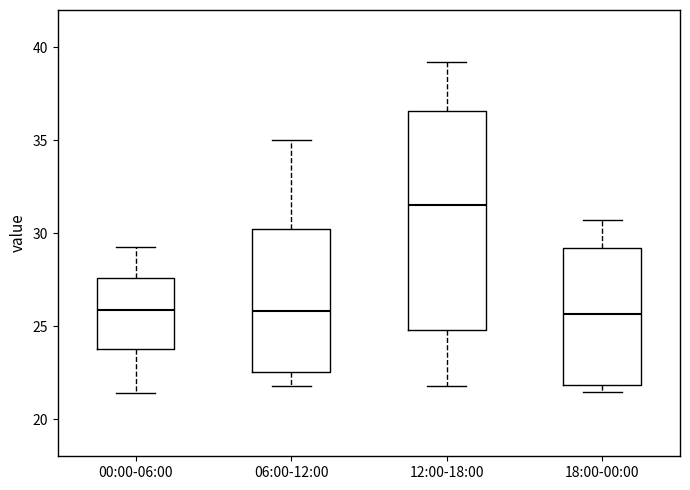

Where does the lower whisker of the box for 00:00-06:00 end on the y-axis? The values are not printed on the chart, so give them approximately, as read against the axis.

21.5